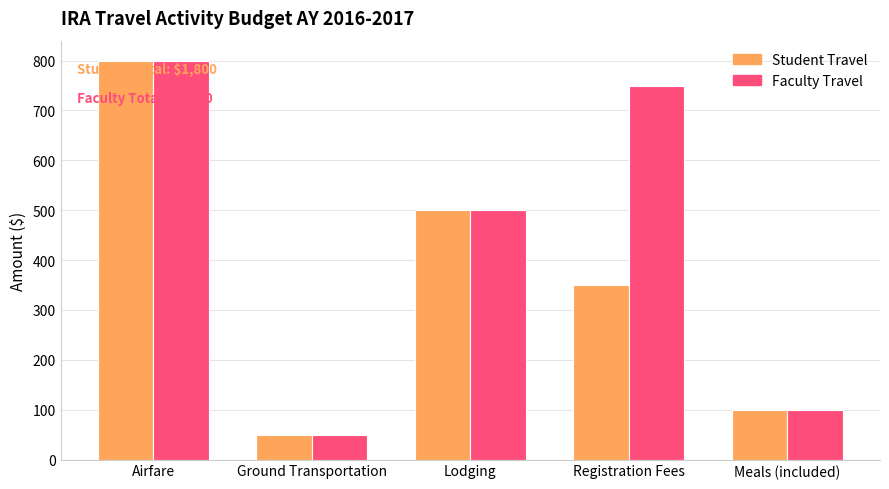

At how many categories does at least one series exceed 419?

3